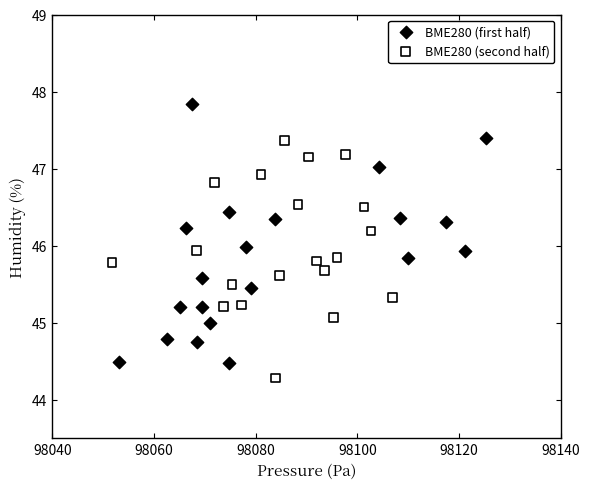

What are all the series names shown in the legend?

BME280 (first half), BME280 (second half)